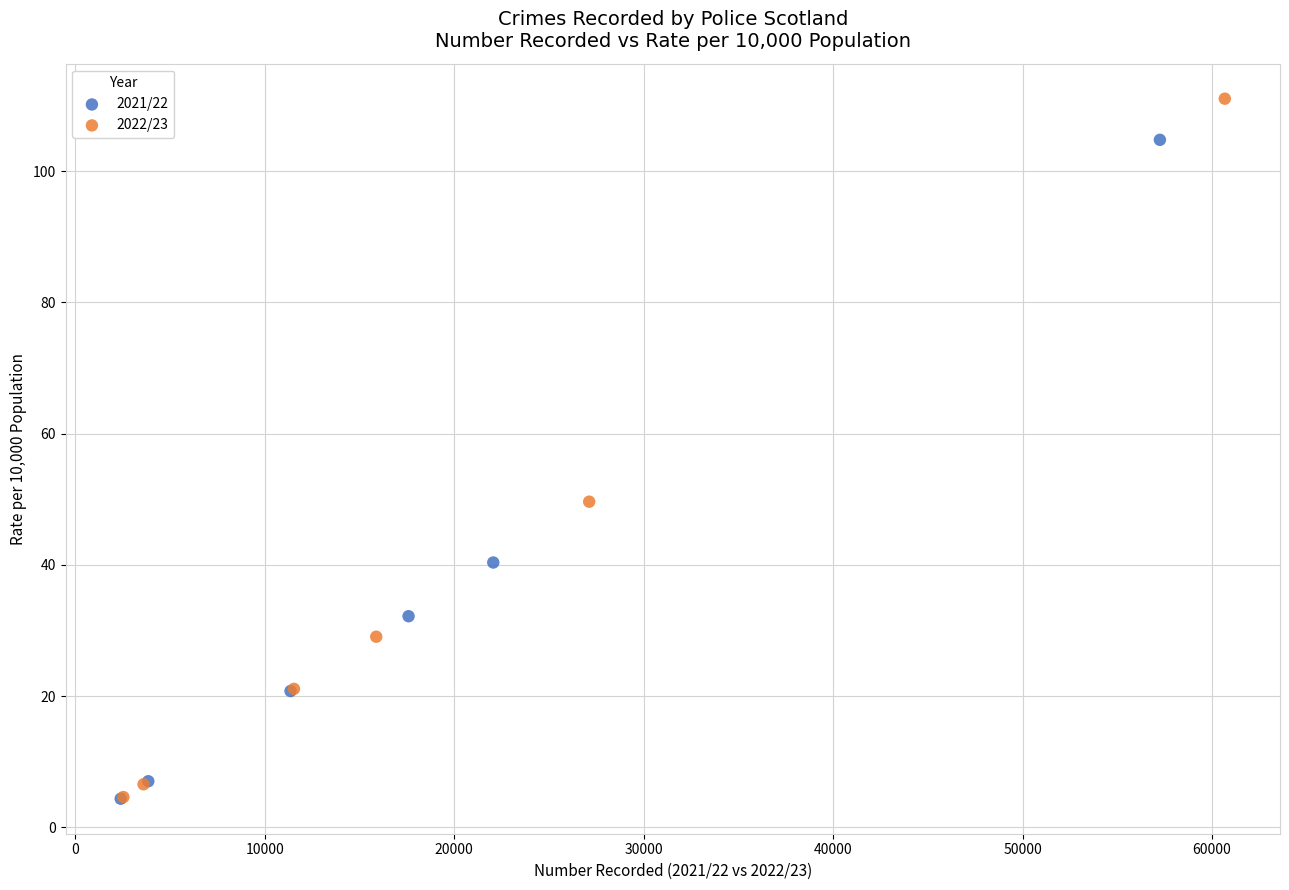

Which series reaches the maximum Y coordinate?

2022/23